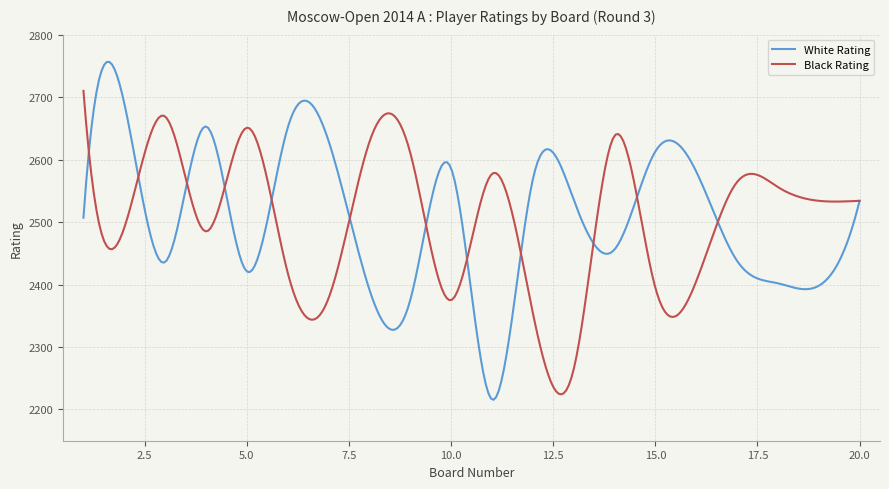

Which series has the largest range (max minus min)?

White Rating